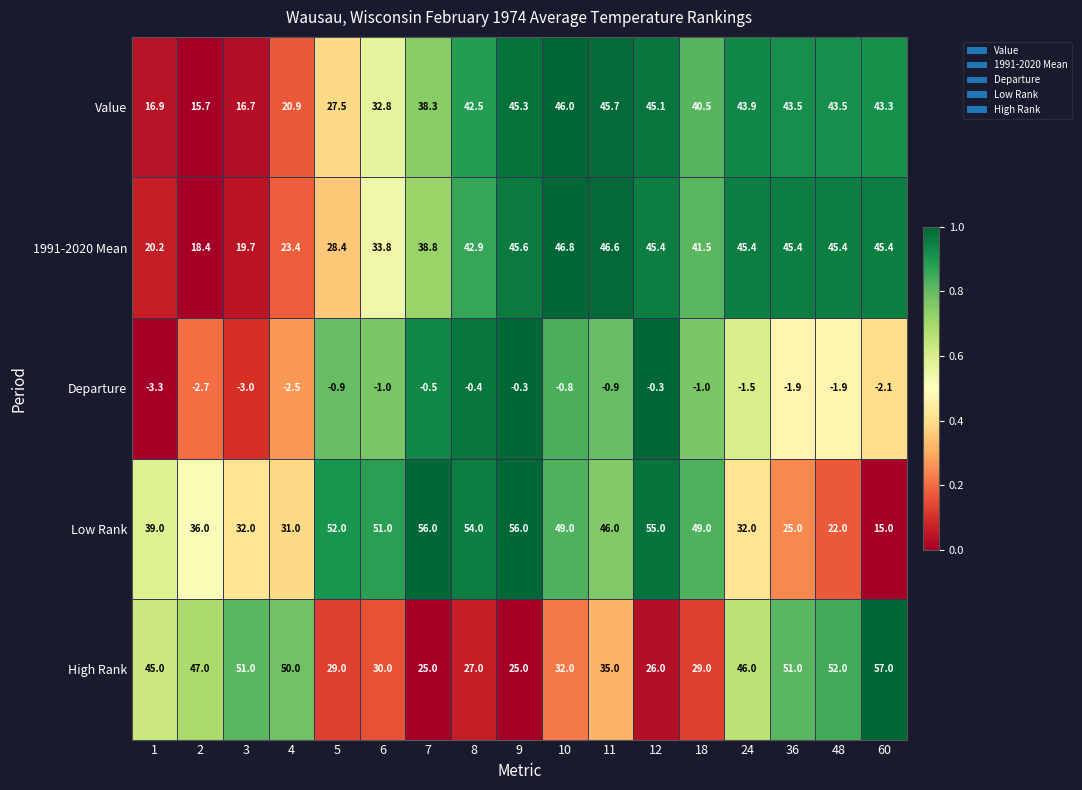

At which label does Departure first exceed -1?

5